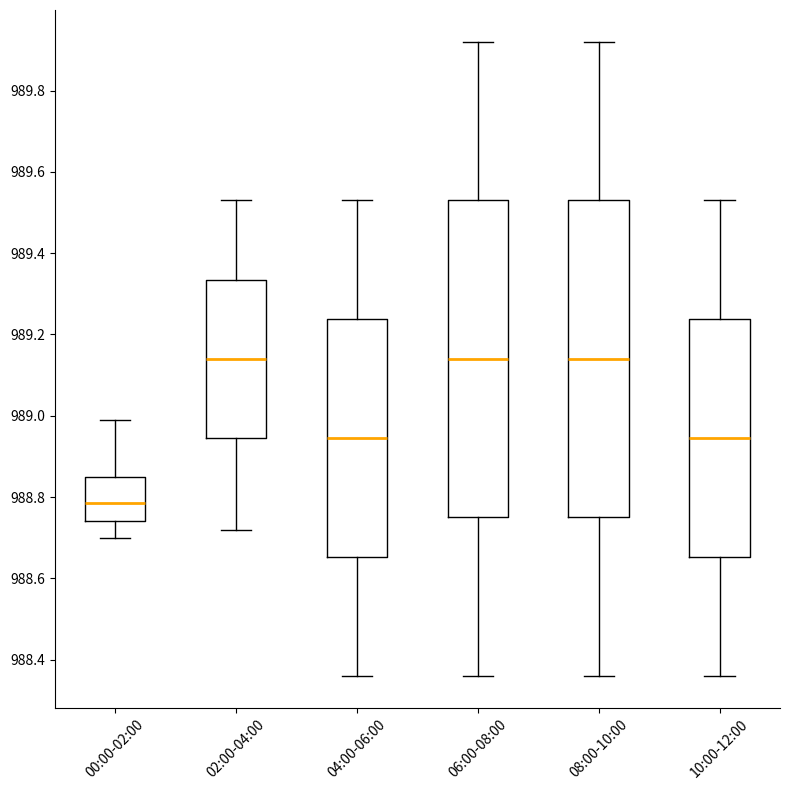

Reading left to right, read every box against the y-axis: the position of its median line, the range the box covers, and the ends of its whiskers. The values are not printed on the chart, so give them approximately, as read against the axis.

00:00-02:00: median 988.78, box 988.74 to 988.86, whiskers 988.70 to 989.00
02:00-04:00: median 989.14, box 988.94 to 989.34, whiskers 988.72 to 989.54
04:00-06:00: median 988.94, box 988.66 to 989.24, whiskers 988.36 to 989.54
06:00-08:00: median 989.14, box 988.76 to 989.54, whiskers 988.36 to 989.92
08:00-10:00: median 989.14, box 988.76 to 989.54, whiskers 988.36 to 989.92
10:00-12:00: median 988.94, box 988.66 to 989.24, whiskers 988.36 to 989.54